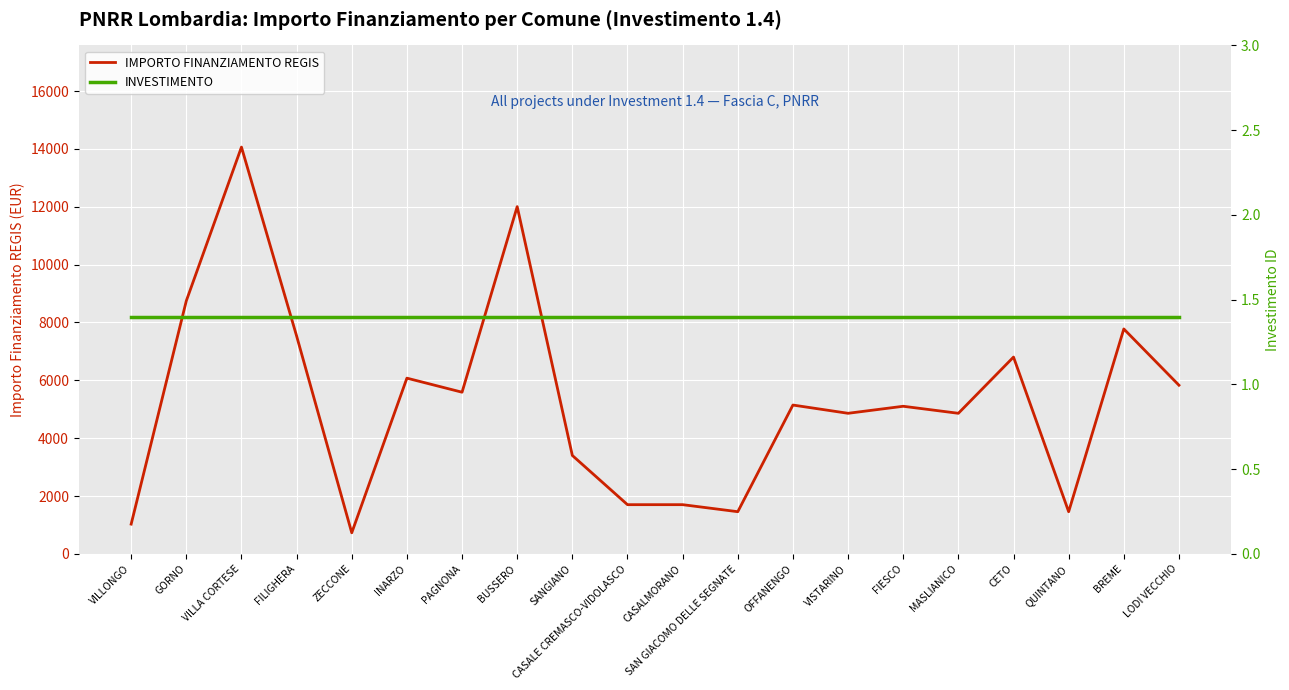

True or false: INVESTIMENTO and IMPORTO FINANZIAMENTO REGIS cross at least once.

False